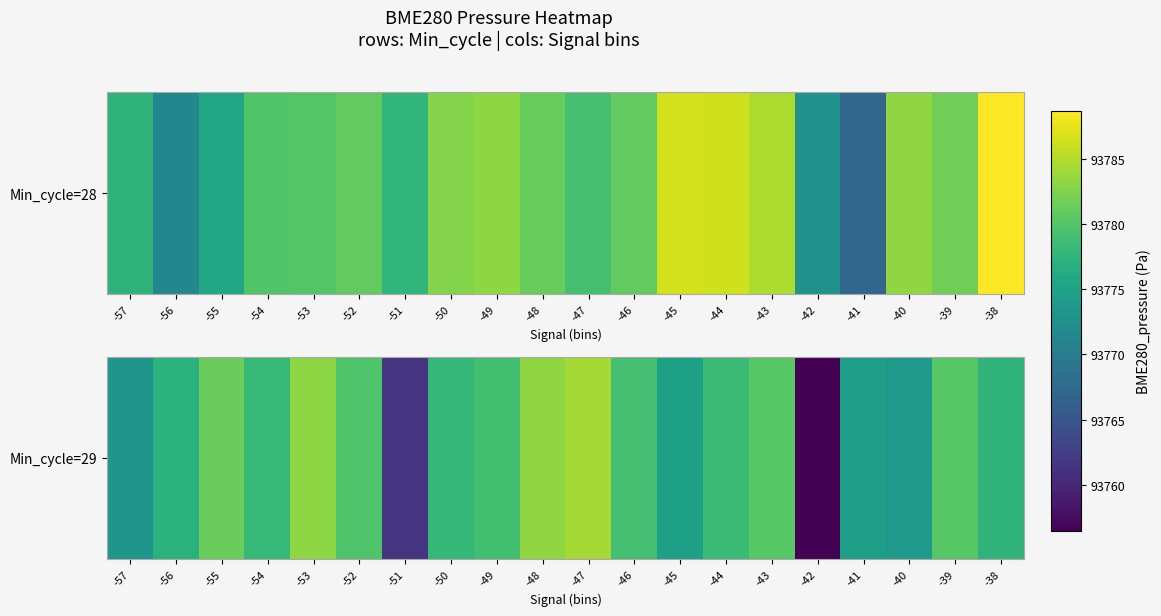

Reading left to right, extract all data points from this chart.

-57=93773.4	-56=93777.1	-55=93781.3	-54=93778.1	-53=93783.2	-52=93779.8	-51=93761.2	-50=93778.0	-49=93778.9	-48=93783.4	-47=93784.3	-46=93779.0	-45=93774.8	-44=93778.4	-43=93780.2	-42=93756.4	-41=93774.4	-40=93773.9	-39=93780.3	-38=93777.4